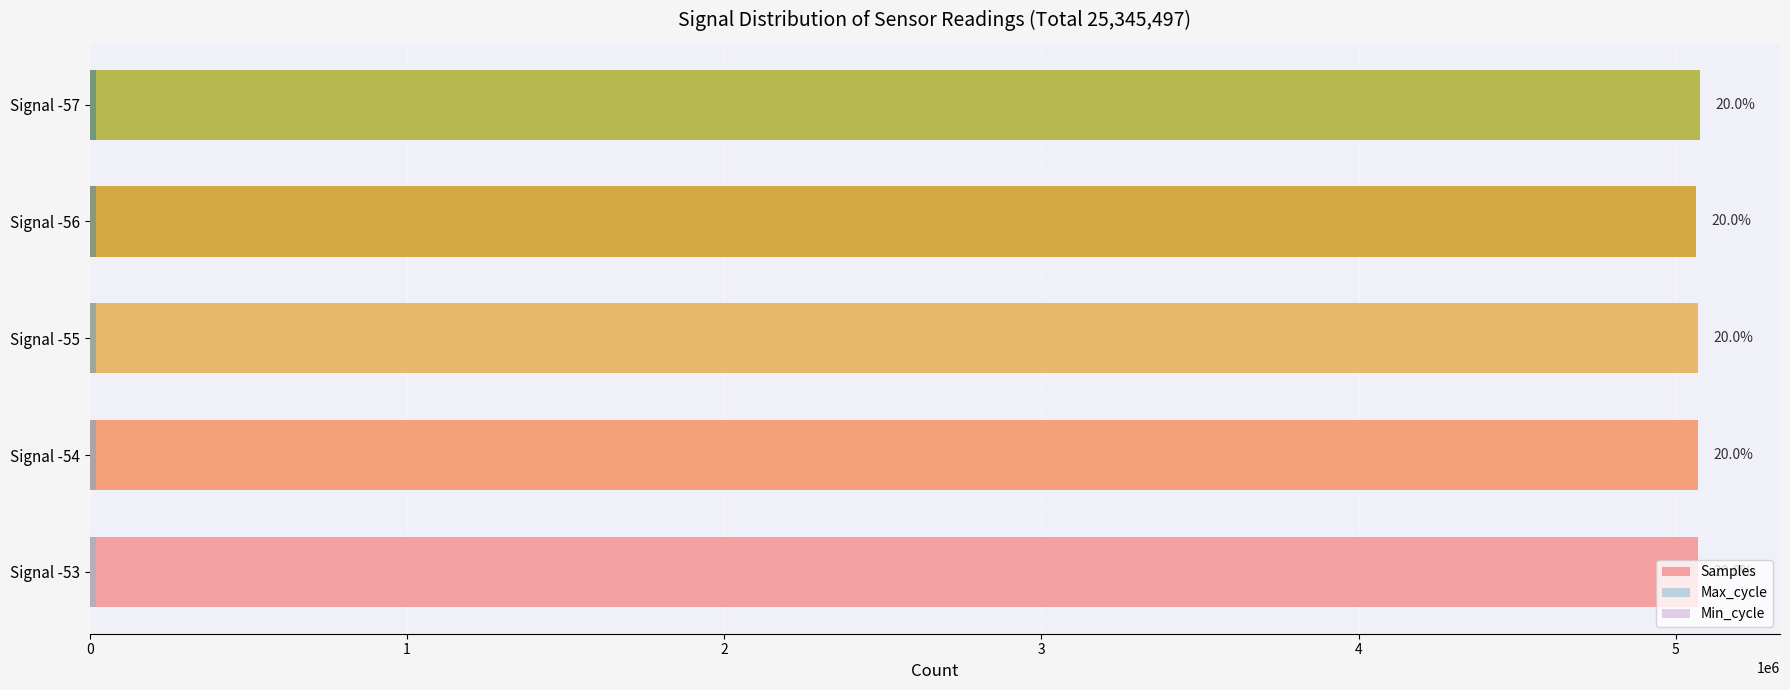

Reading right to left, extract all data points from this chart.

Samples: 4=5075080.0	3=5062570.0	2=5069347.0	1=5069186.0	0=5069314.0
Max_cycle: 4=19936.0	3=19920.0	2=20301.0	1=19920.0	0=20009.0
Min_cycle: 4=0.6	3=0.6	2=0.6	1=0.6	0=0.6